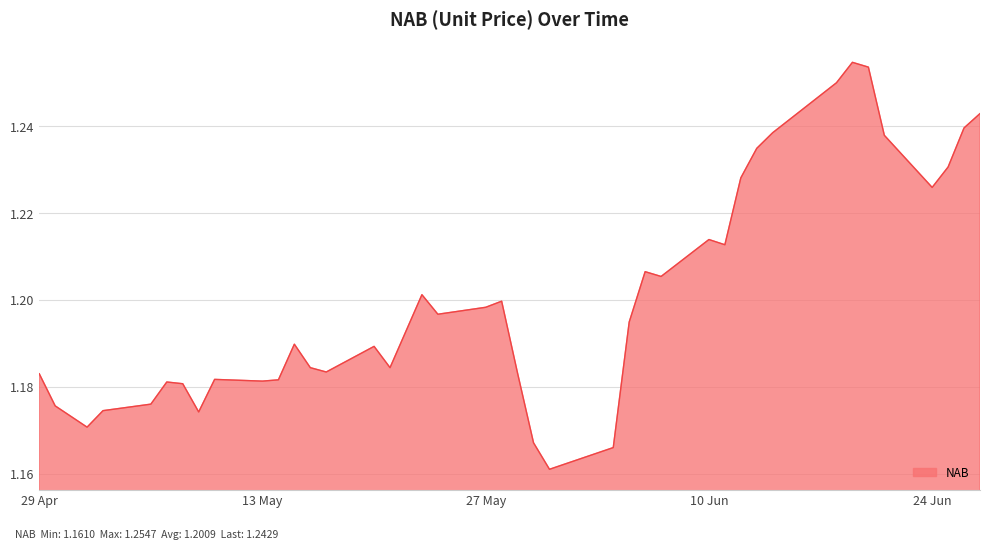

How many lines are shown in the chart?

1